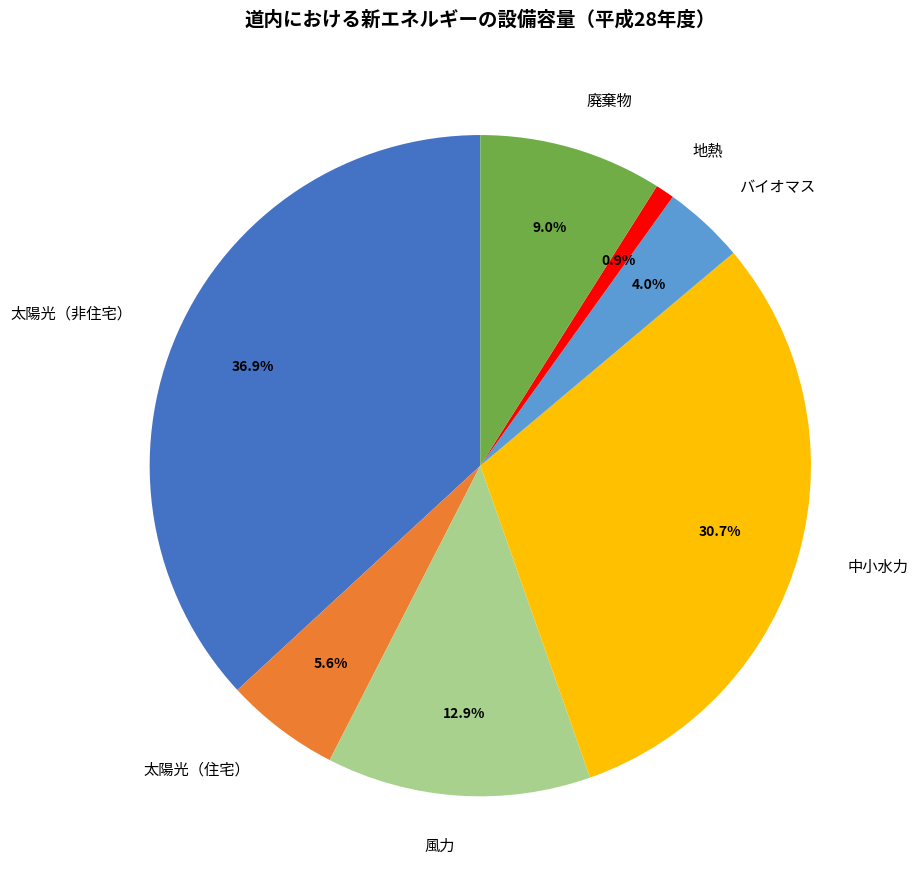

To the nearest percent, what is the difference between the 地熱 and 中小水力 slice percentages?

30%